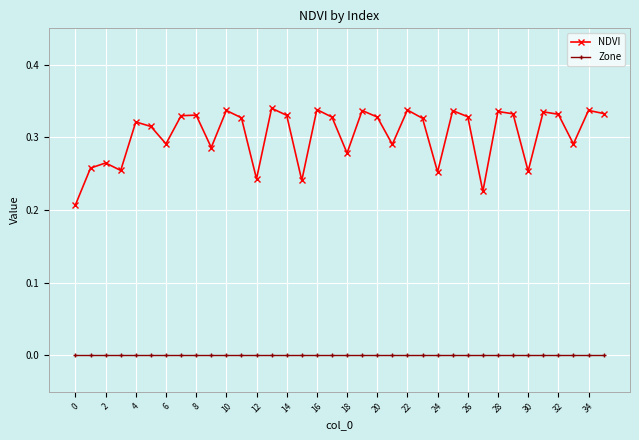

True or false: NDVI has more than 1 interior local peaks.

True